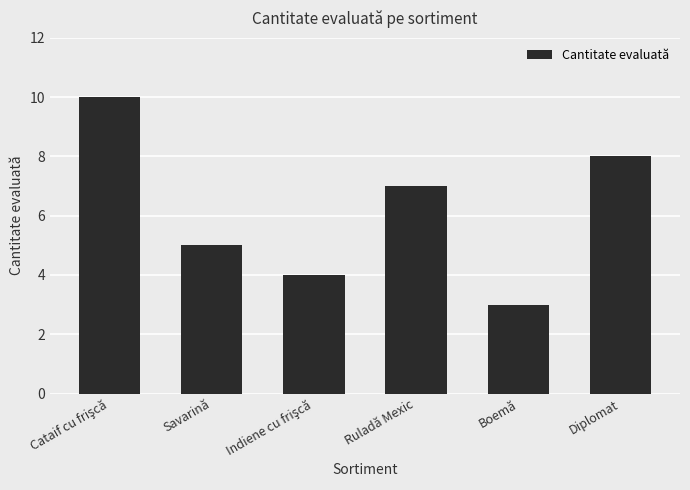

What value does the data have at Ruladă Mexic?

7